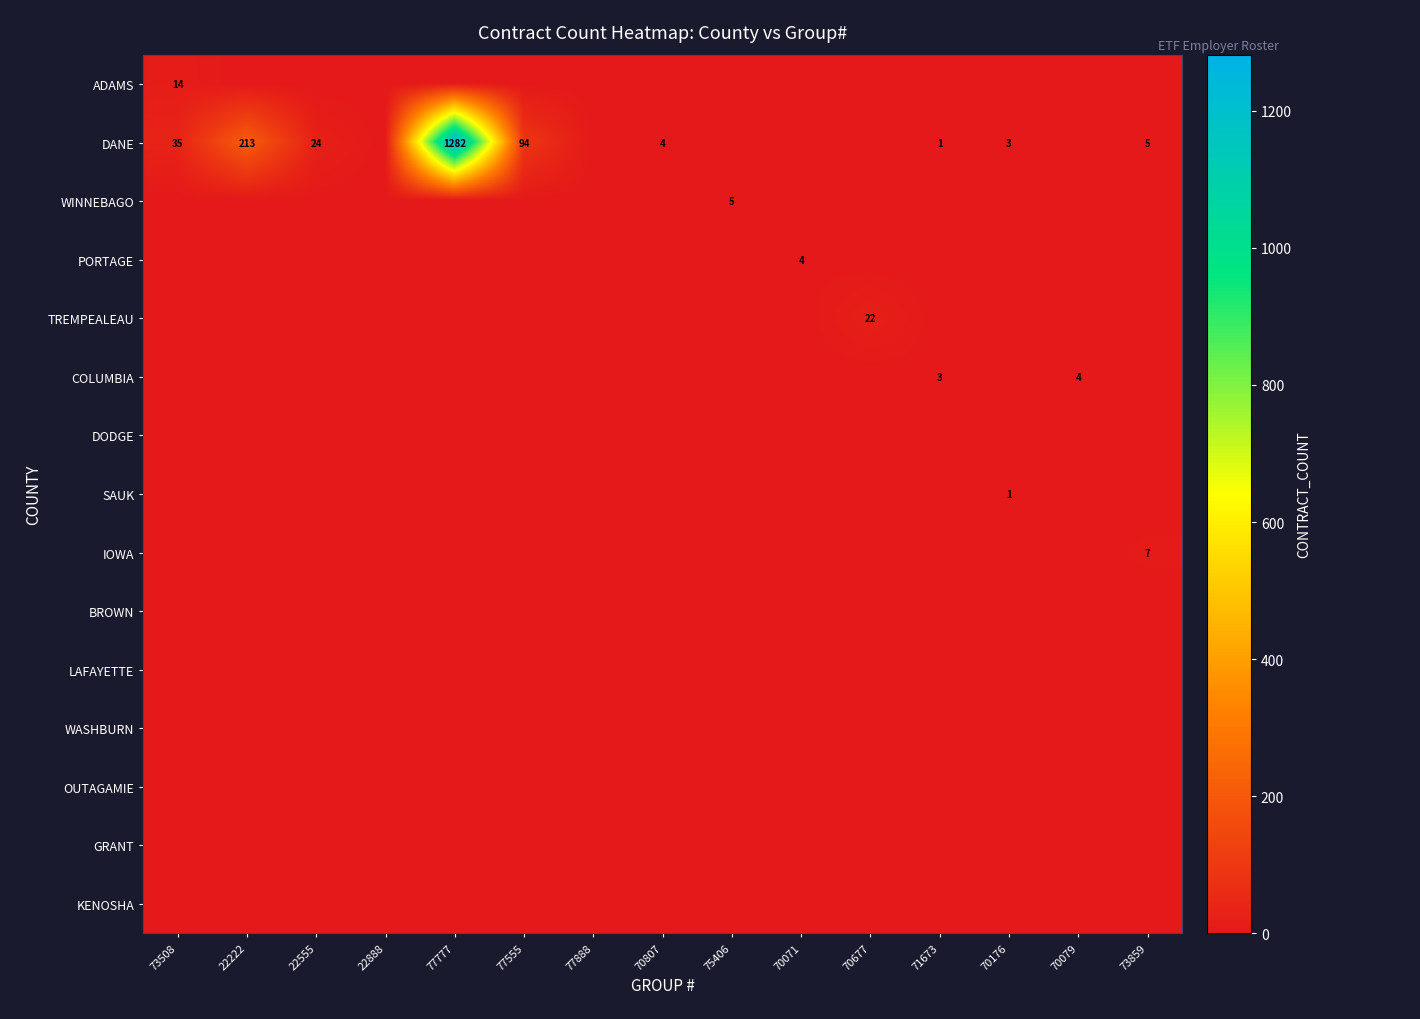

Rank the series by their maximum value, from lowest to highest.

DODGE, BROWN, LAFAYETTE, WASHBURN, OUTAGAMIE, GRANT, KENOSHA, SAUK, PORTAGE, COLUMBIA, WINNEBAGO, IOWA, ADAMS, TREMPEALEAU, DANE